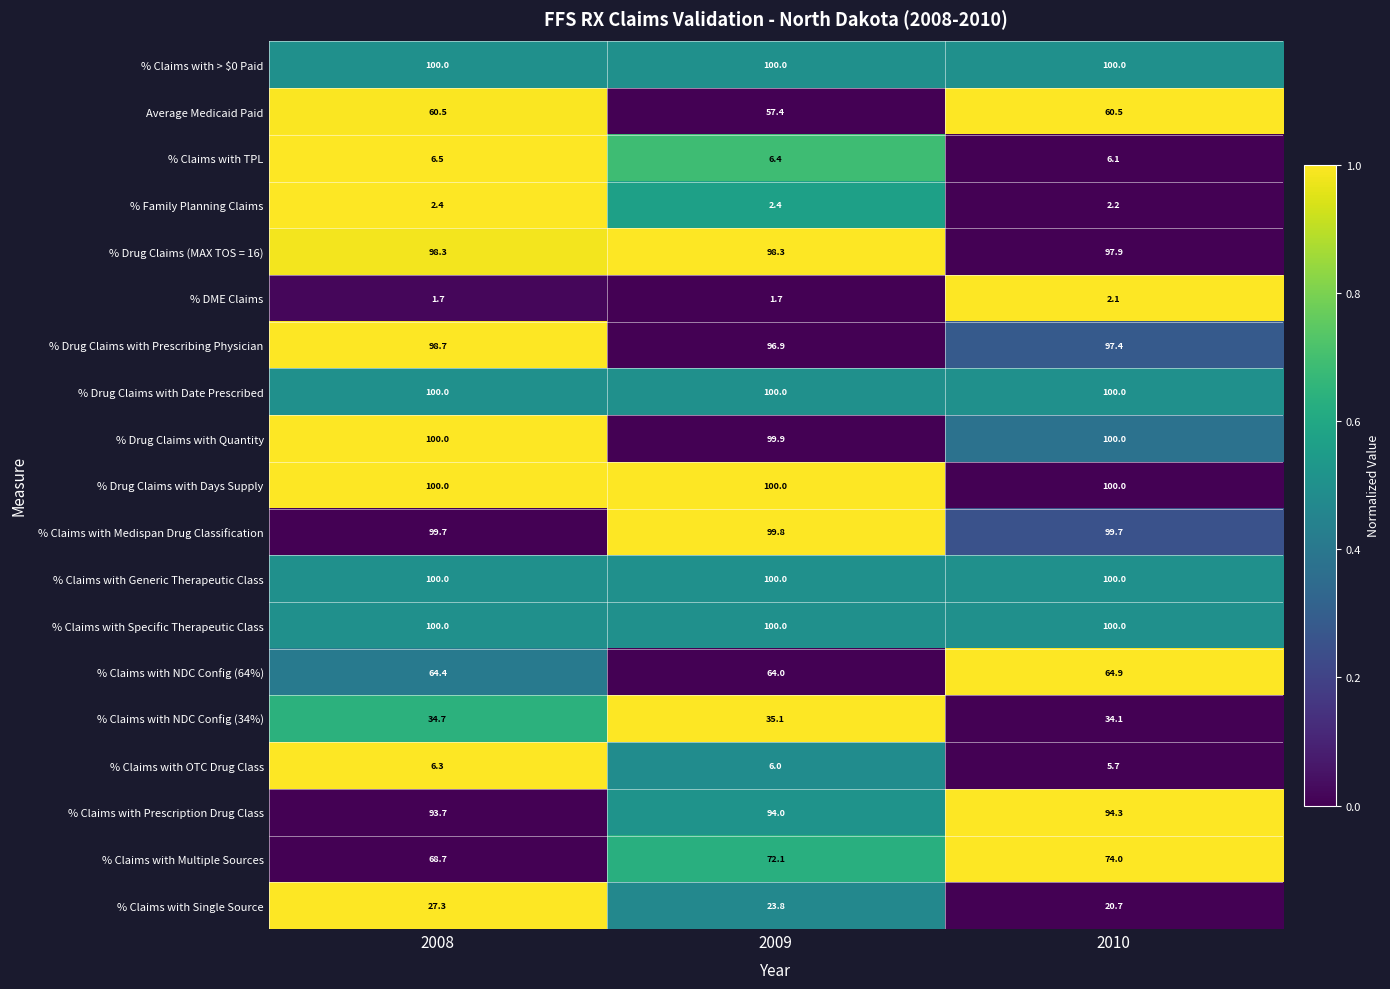

What is the average value of the % Claims with > $0 Paid series?

100.0